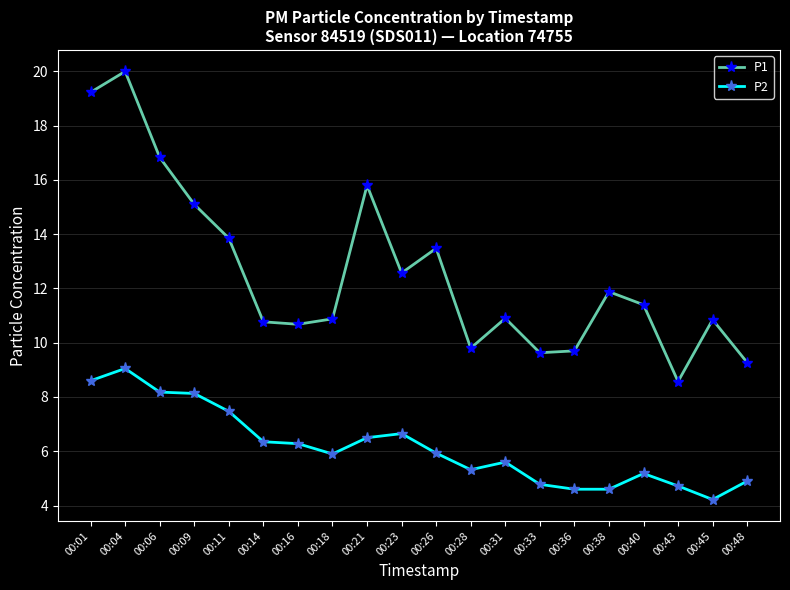

Is it true that P2 equals 11.8 at 00:01?

False